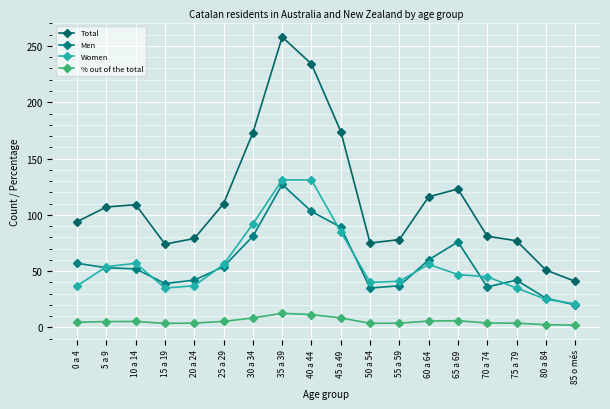

What is the value of the % out of the total point at the 8th from the left?

12.6